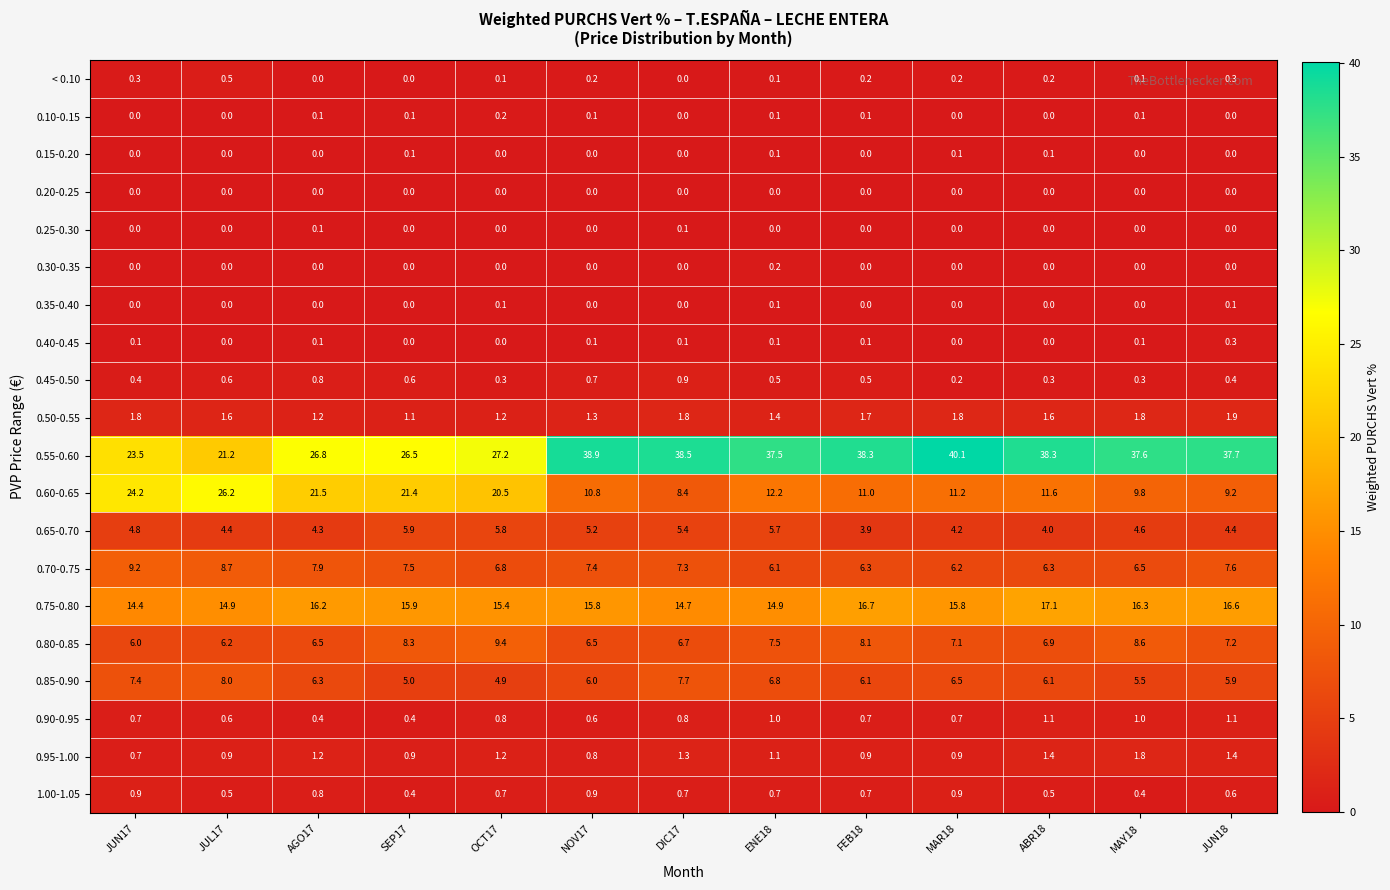

What is the greatest value displayed?

40.1